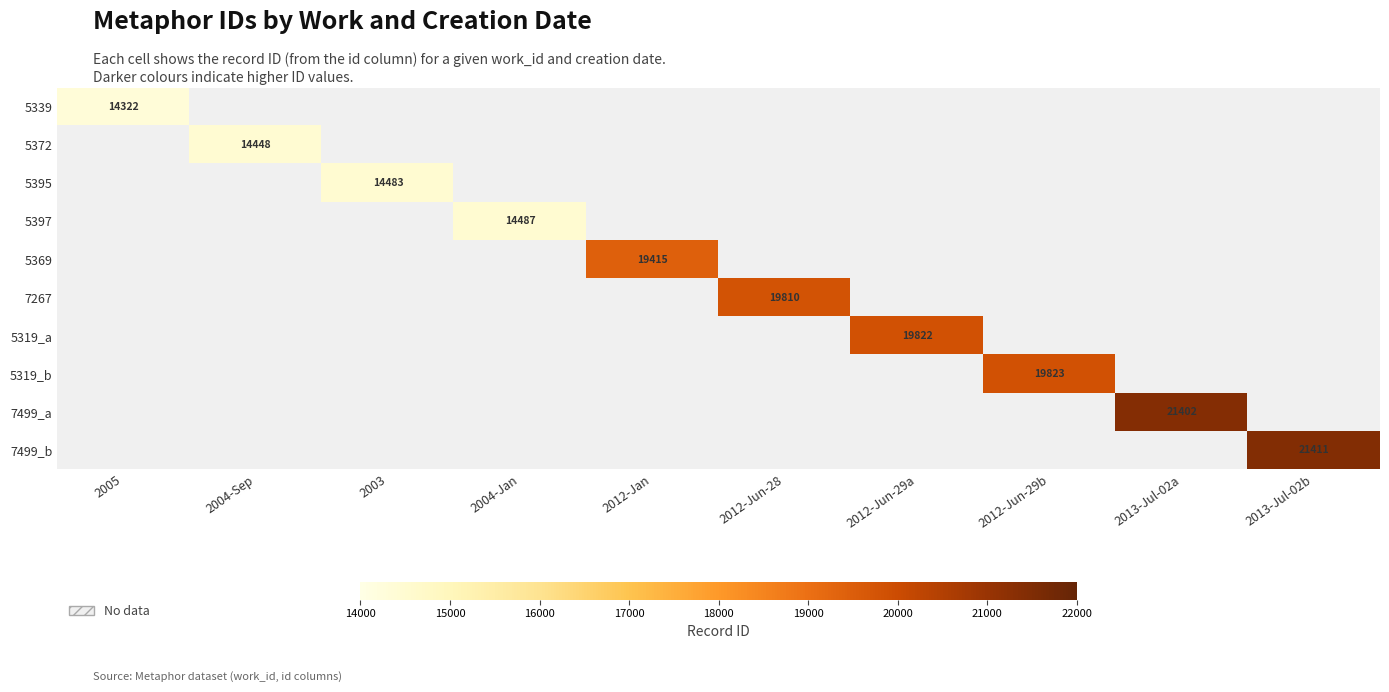

True or false: 7499_a has a value of 21402 at 2013-Jul-02a.

True